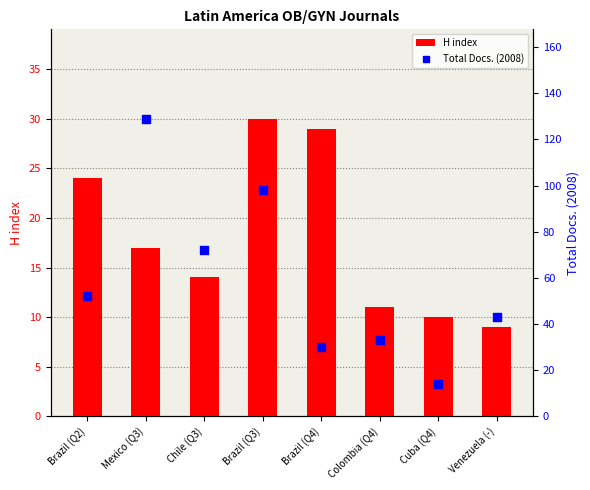

At which category is the sum across all series the highest?

Mexico (Q3)